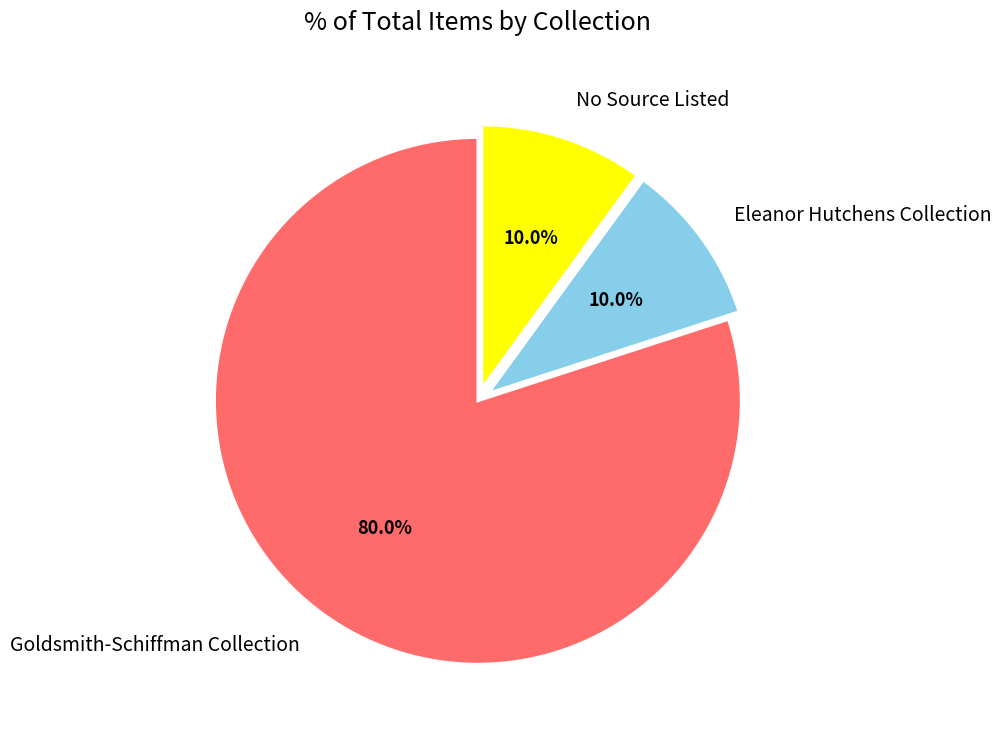

Does any single category account for the majority?

Yes